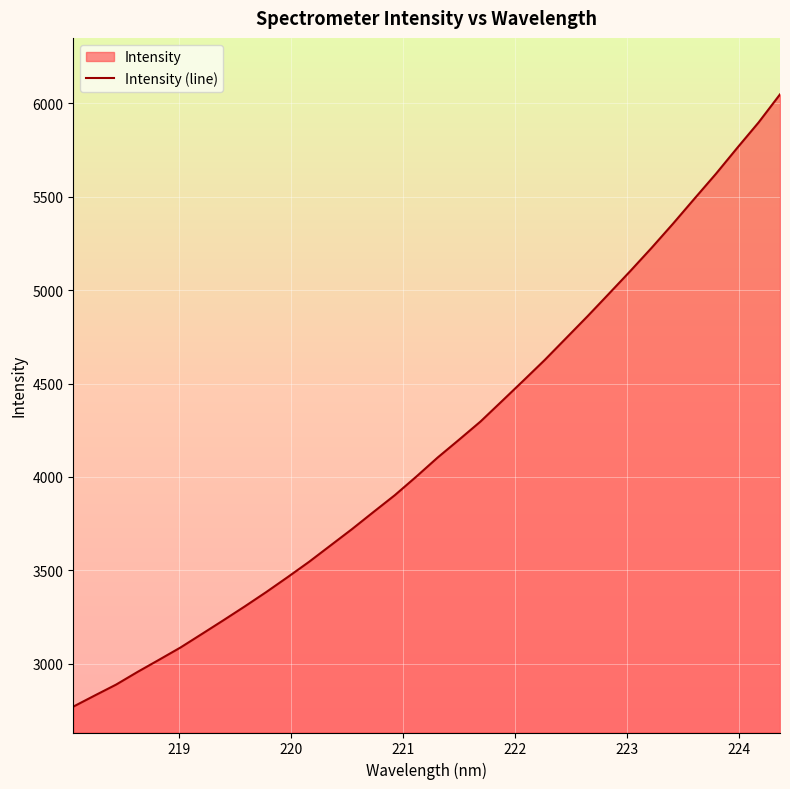

Does the chart display data point markers on the line(s)?

No